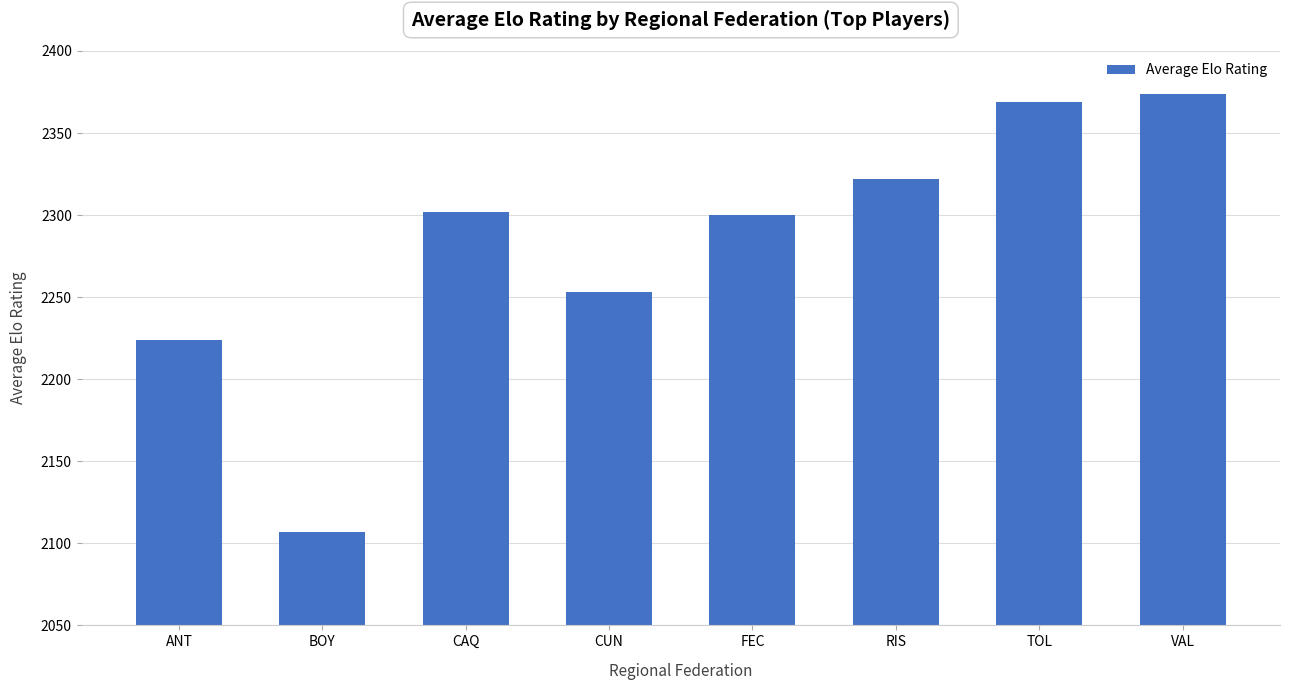

Are the bars grouped side by side (vs. stacked)?

No